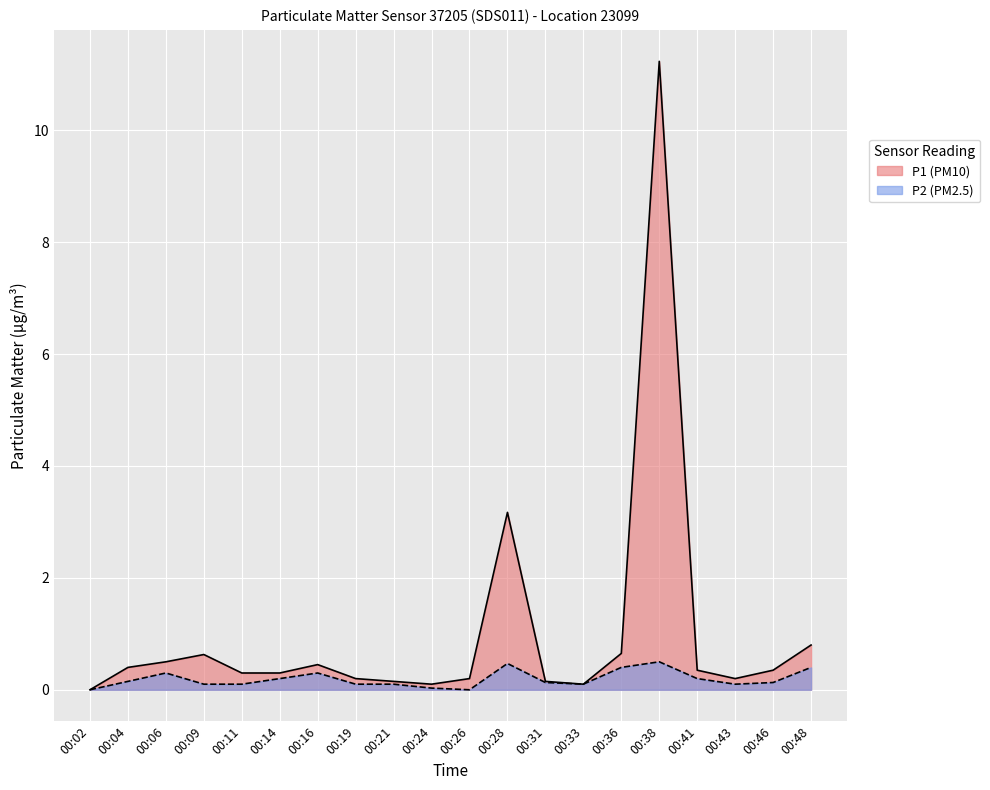

How many lines are shown in the chart?

2